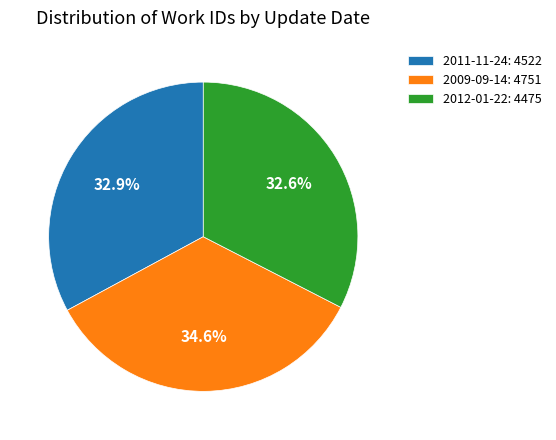

To the nearest percent, what portion does 2012-01-22 represent?

33%